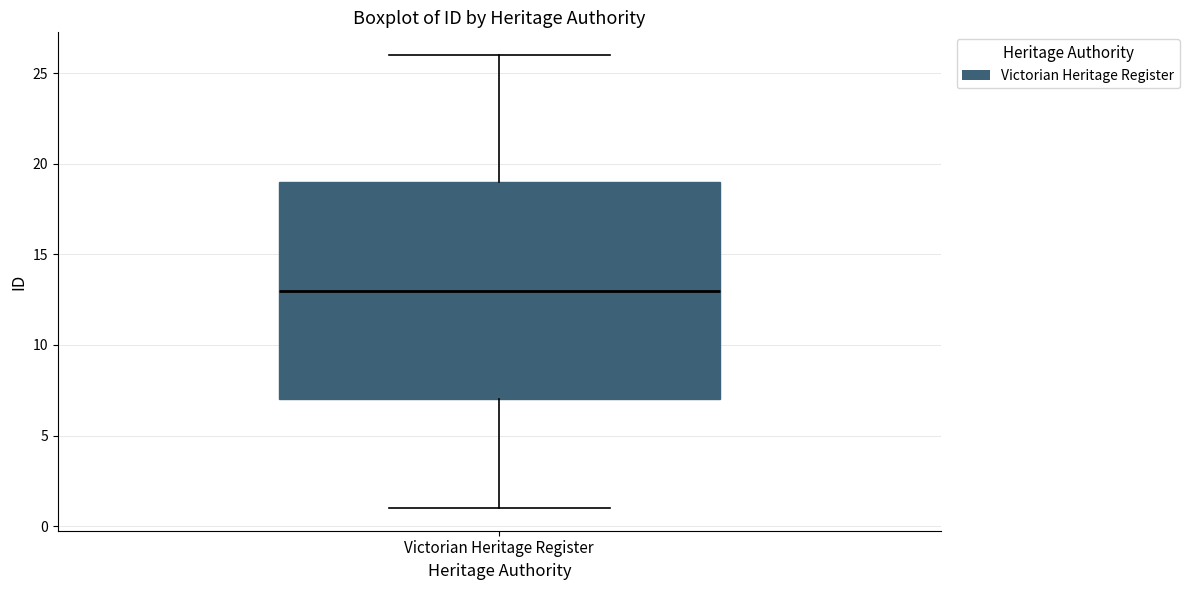

Read this box plot against the y-axis: the position of the median line, the range covered by the box, and the ends of both whiskers. The values are not printed on the chart, so give them approximately, as read against the axis.

median 13, box 7 to 19, whiskers 1 to 26